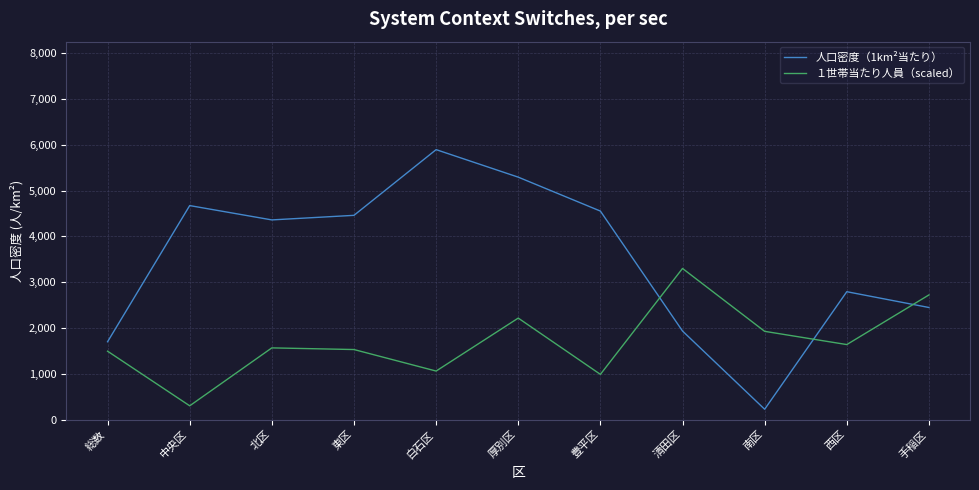

Reading right to left, extract all data points from this chart.

人口密度（1km²当たり）: 手稲区=2447.0	西区=2792.0	南区=225.0	清田区=1933.0	豊平区=4553.0	厚別区=5294.0	白石区=5895.0	東区=4460.0	北区=4360.0	中央区=4673.0	総数=1699.0
１世帯当たり人員（scaled）: 手稲区=2721.7	西区=1637.3	南区=1926.5	清田区=3300.0	豊平区=986.7	厚別区=2215.7	白石区=1059.0	東区=1528.9	北区=1565.1	中央区=300.0	総数=1492.8